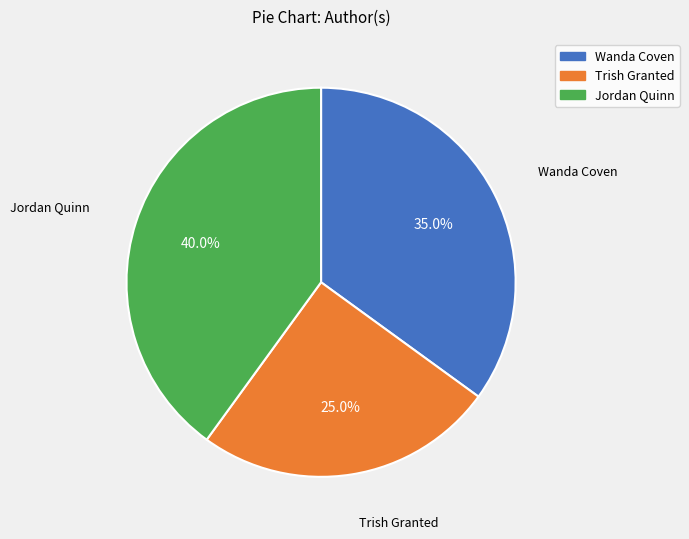

Does any single category account for the majority?

No